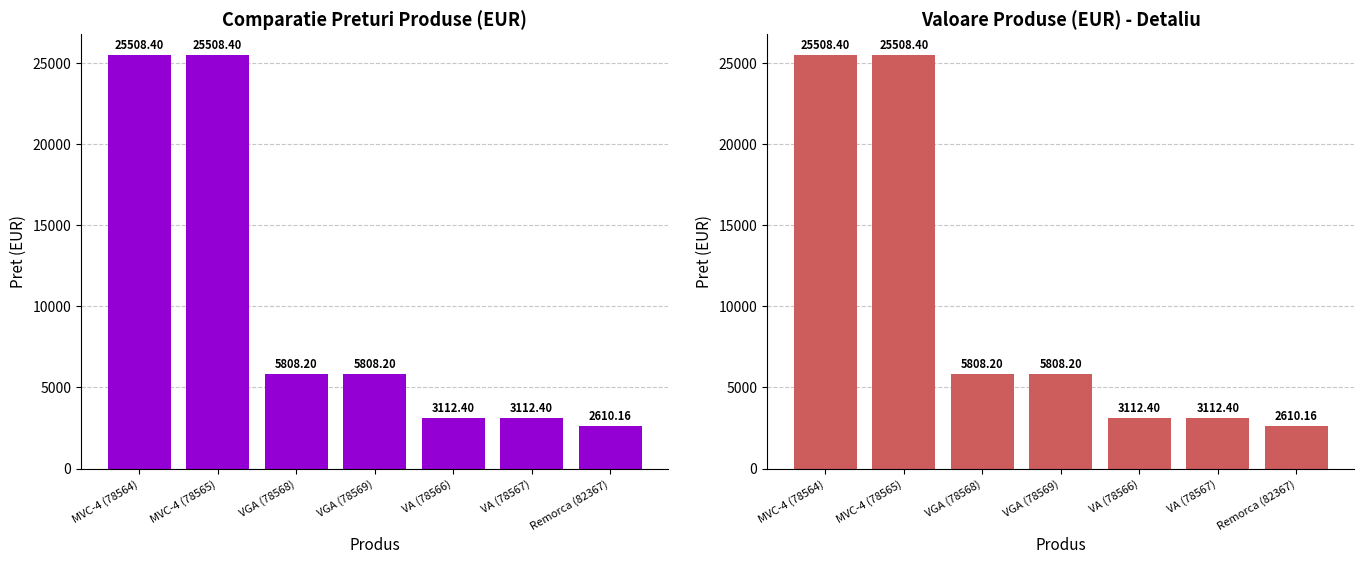

True or false: the data shows 4163.6 at VA (78567).

False